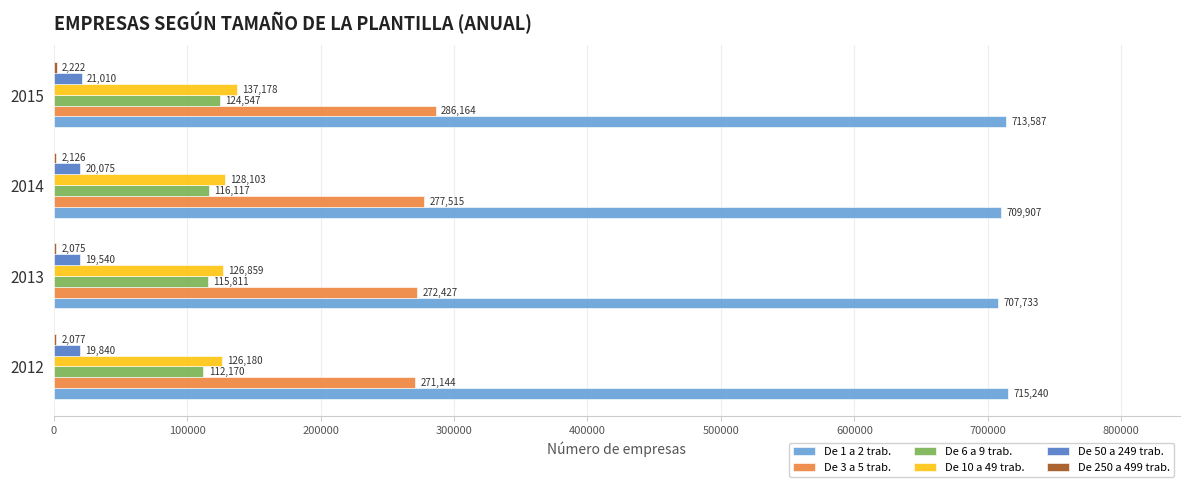

Count the number of data series in this chart.

6